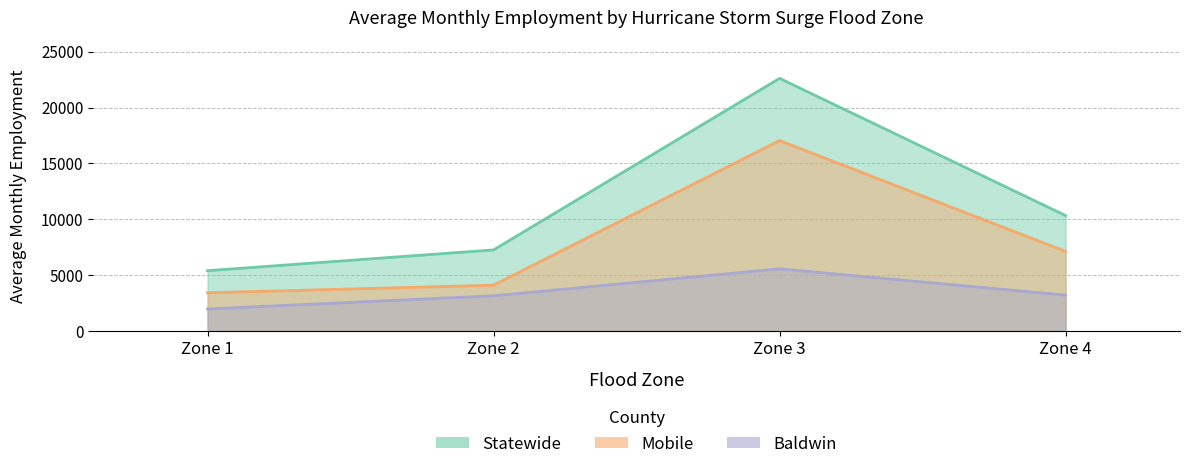

What is the minimum value for Statewide?

5401